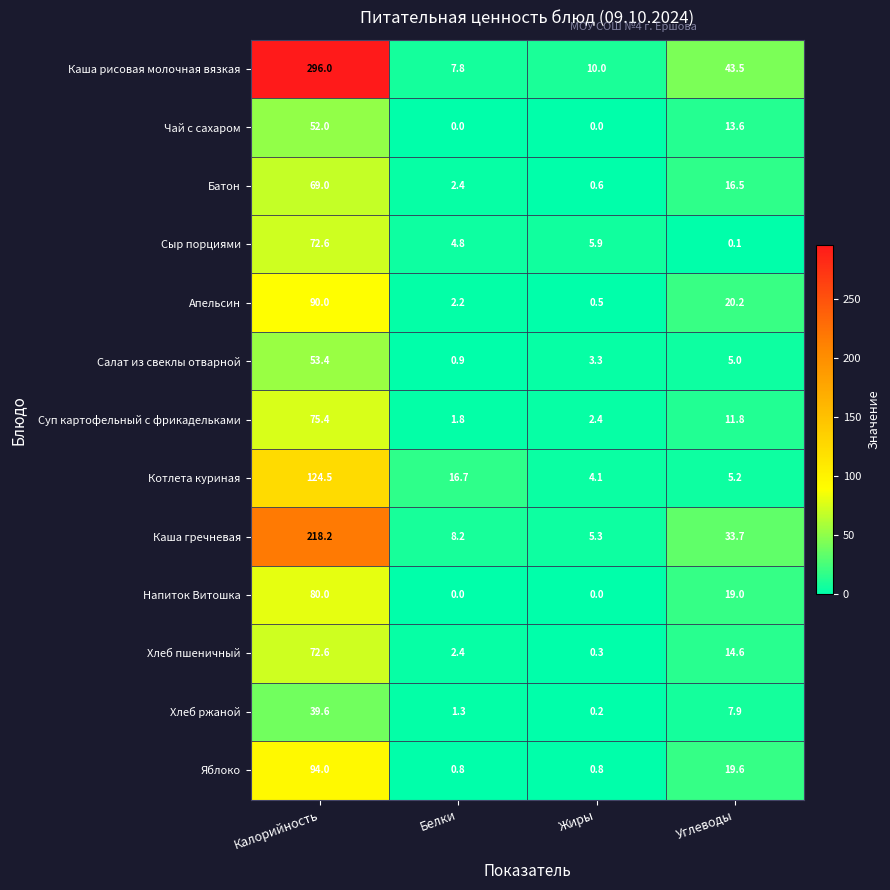

Which series has the largest range (max minus min)?

Каша рисовая молочная вязкая